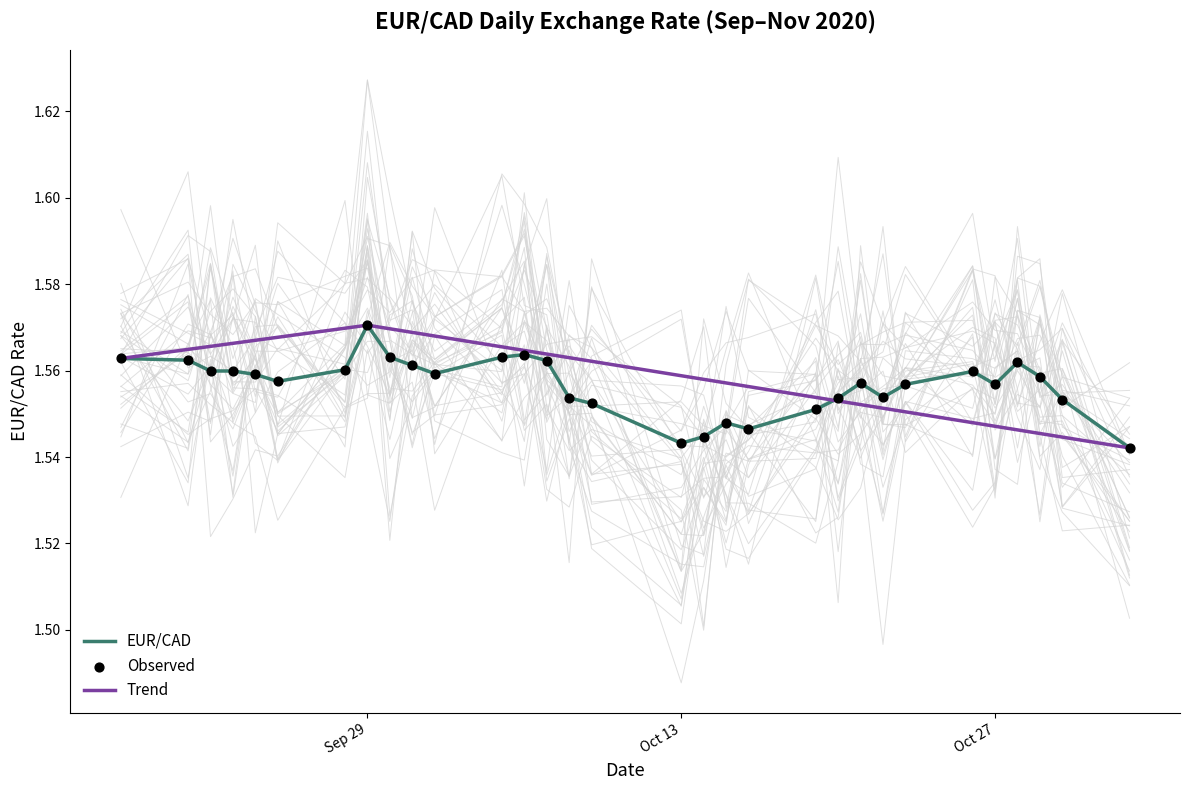

What is the ratio of the value at 2020-09-25 to the value at 2020-10-20?

1.0